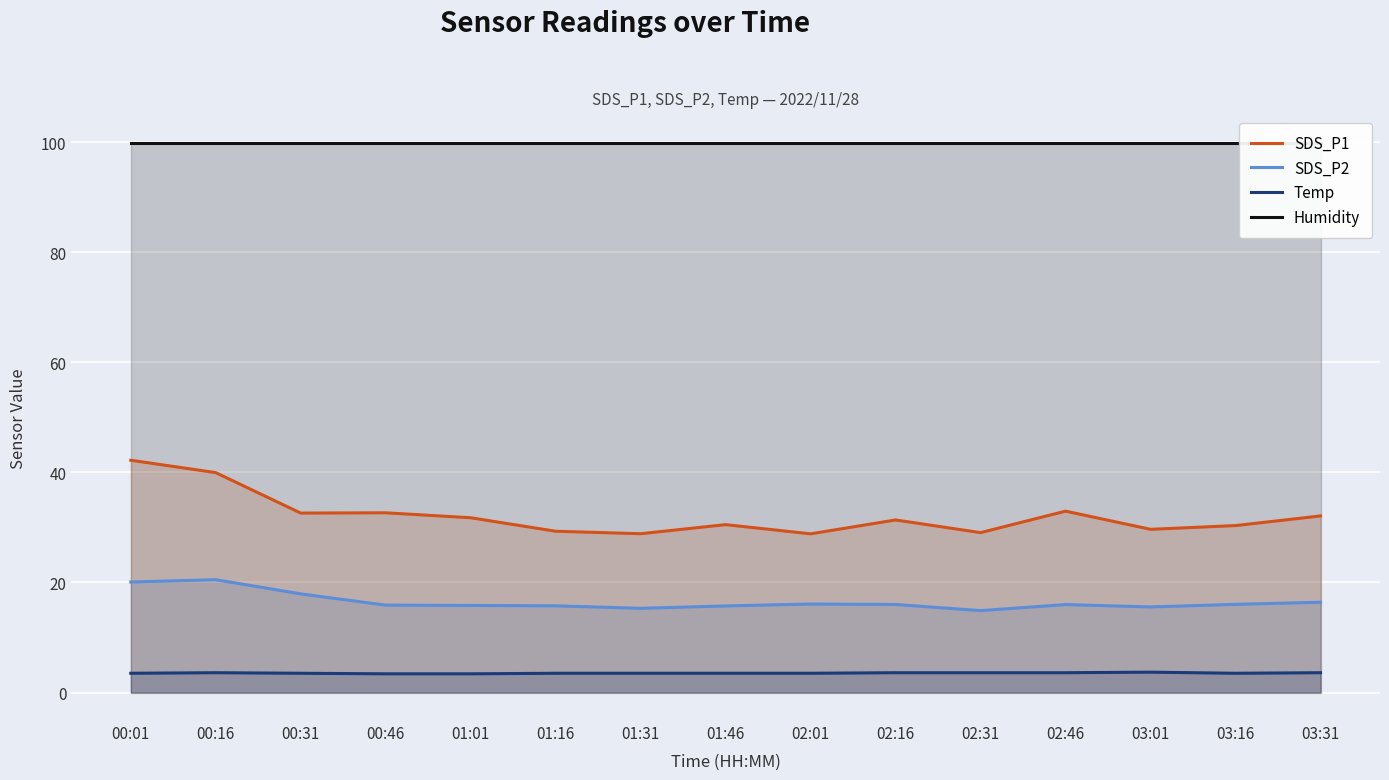

Where is the first local minimum for SDS_P1?

00:31